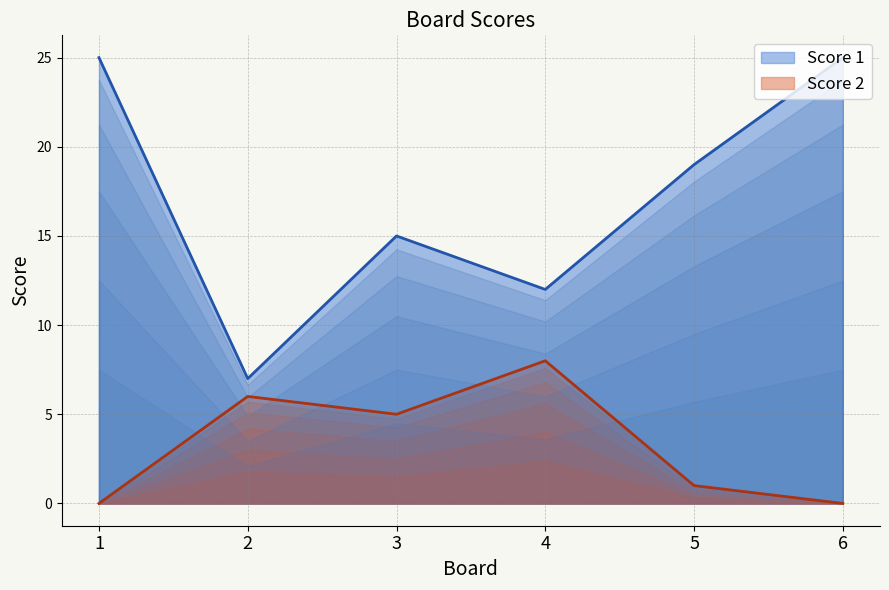

Reading left to right, transcribe all the data shown in this chart.

Score 1: 1=25	2=7	3=15	4=12	5=19	6=25
Score 2: 1=0	2=6	3=5	4=8	5=1	6=0